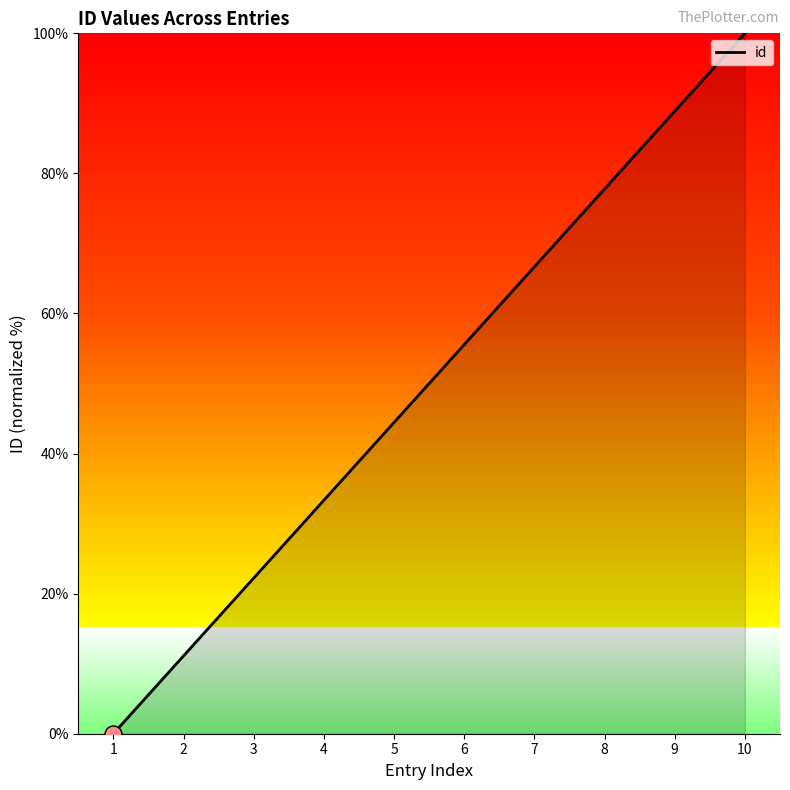

Approximately how many times larger is the value at 6 compared to 2?

5.0